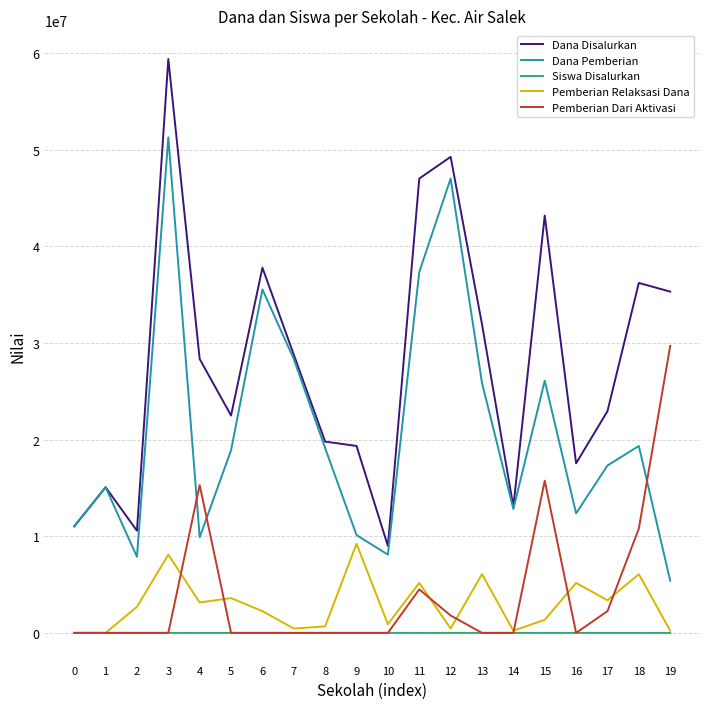

How many distinct data groups are displayed?

5